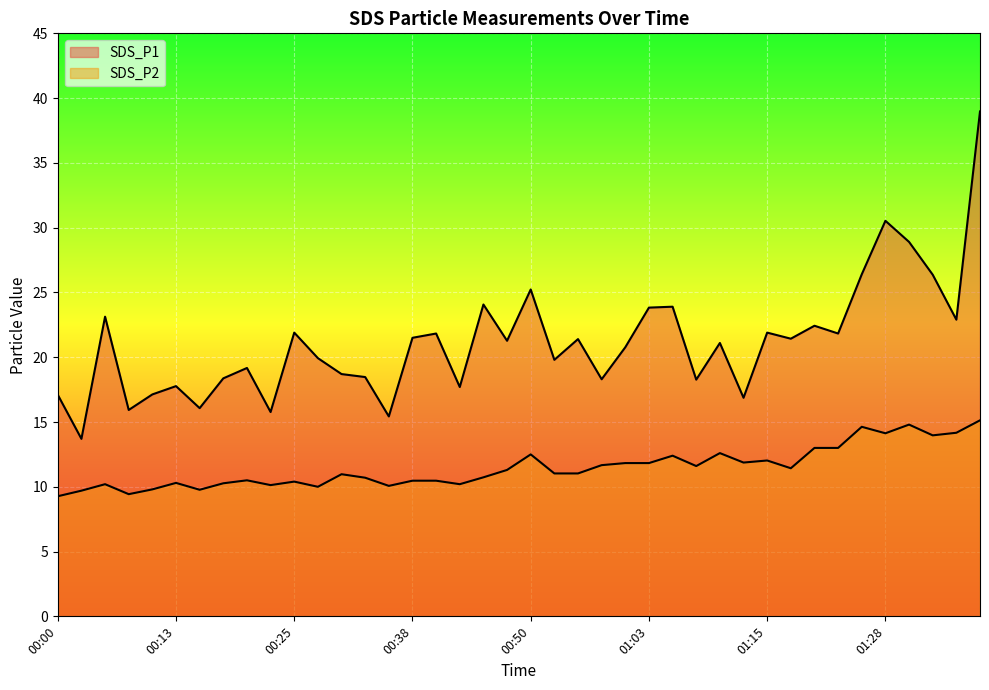

Reading left to right, what are all the values shown in this chart?

SDS_P1: 00:00=17.1	00:03=13.7	00:05=23.1	00:08=15.9	00:10=17.1	00:13=17.8	00:15=16.1	00:18=18.4	00:20=19.2	00:23=15.8	00:25=21.9	00:28=19.9	00:30=18.7	00:33=18.5	00:35=15.4	00:38=21.5	00:40=21.8	00:43=17.7	00:45=24.1	00:48=21.3	00:50=25.2	00:53=19.8	00:55=21.4	00:58=18.3	01:00=20.8	01:03=23.8	01:05=23.9	01:08=18.3	01:10=21.1	01:13=16.9	01:15=21.9	01:18=21.4	01:20=22.4	01:23=21.8	01:25=26.4	01:28=30.5	01:30=28.9	01:33=26.4	01:35=22.9	01:38=39.0
SDS_P2: 00:00=9.3	00:03=9.7	00:05=10.2	00:08=9.4	00:10=9.8	00:13=10.3	00:15=9.8	00:18=10.3	00:20=10.5	00:23=10.1	00:25=10.4	00:28=10.0	00:30=11.0	00:33=10.7	00:35=10.1	00:38=10.5	00:40=10.5	00:43=10.2	00:45=10.7	00:48=11.3	00:50=12.5	00:53=11.0	00:55=11.0	00:58=11.7	01:00=11.8	01:03=11.8	01:05=12.4	01:08=11.6	01:10=12.6	01:13=11.9	01:15=12.0	01:18=11.4	01:20=13.0	01:23=13.0	01:25=14.6	01:28=14.1	01:30=14.8	01:33=14.0	01:35=14.2	01:38=15.1